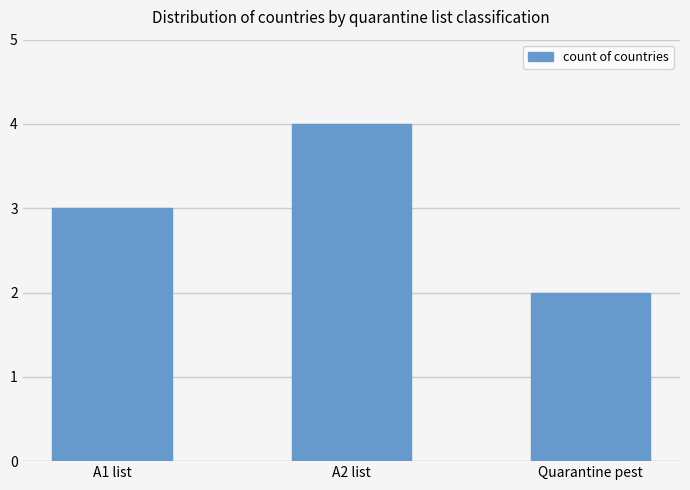

How many series are shown in this chart?

1